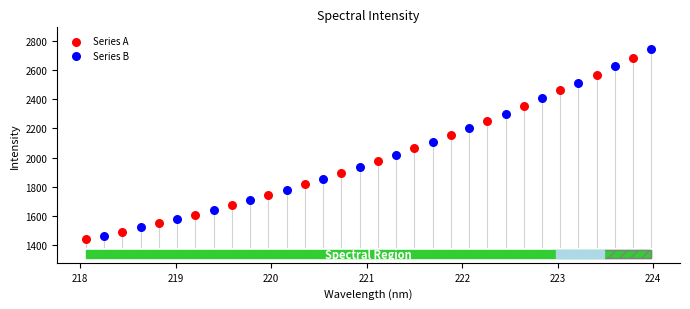

Which series has the widest spread of Y values?

Series B